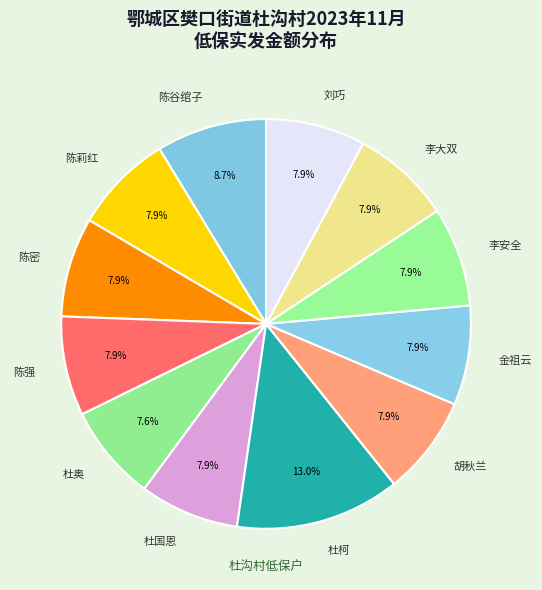

True or false: 胡秋兰 accounts for 1% of the total.

False